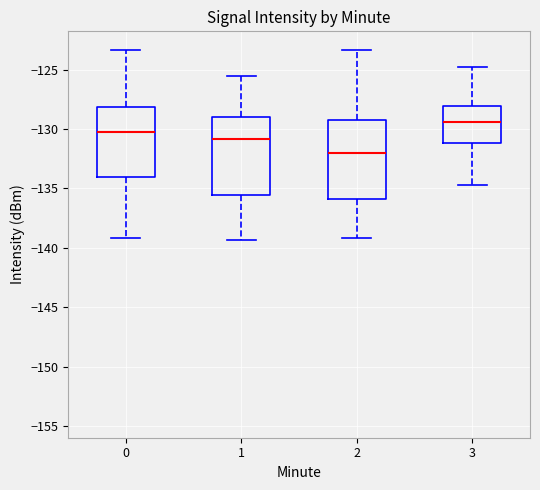

Reading left to right, read every box against the y-axis: the position of its median line, the range the box covers, and the ends of its whiskers. The values are not printed on the chart, so give them approximately, as read against the axis.

0: median -130.5, box -134.0 to -128.0, whiskers -139.0 to -123.5
1: median -131.0, box -135.5 to -129.0, whiskers -139.5 to -125.5
2: median -132.0, box -136.0 to -129.0, whiskers -139.0 to -123.5
3: median -129.5, box -131.0 to -128.0, whiskers -134.5 to -125.0